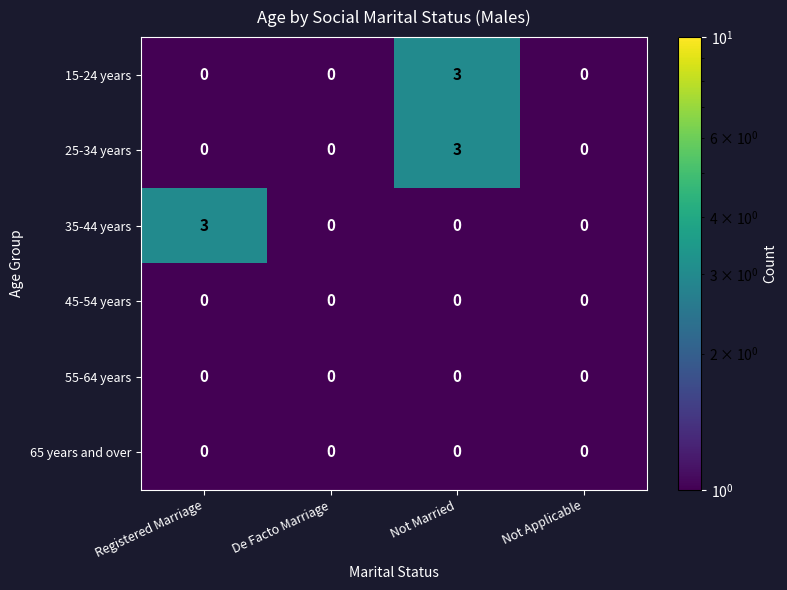

What is the highest value of the 35-44 years series?

3